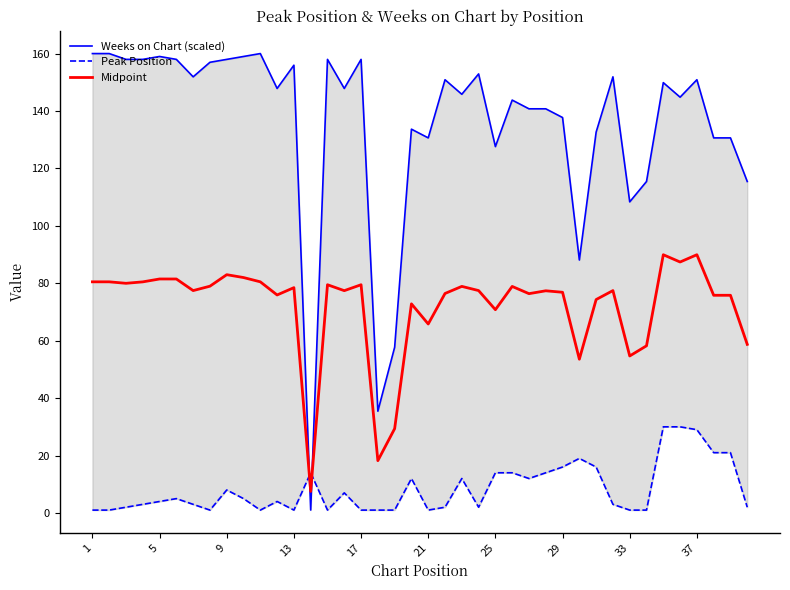

What is the minimum value for Midpoint?

7.5